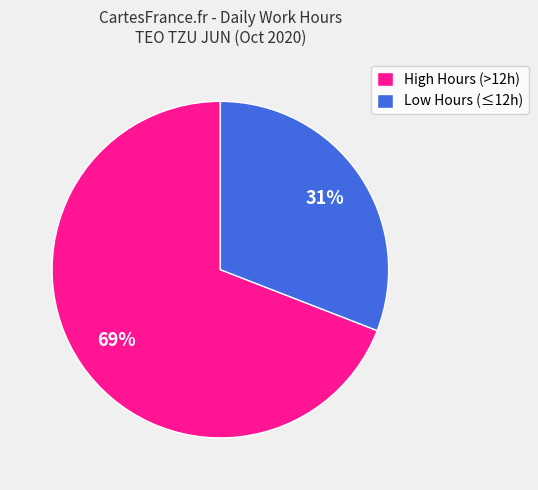

Which has a higher value, Low Hours (≤12h) or High Hours (>12h)?

High Hours (>12h)